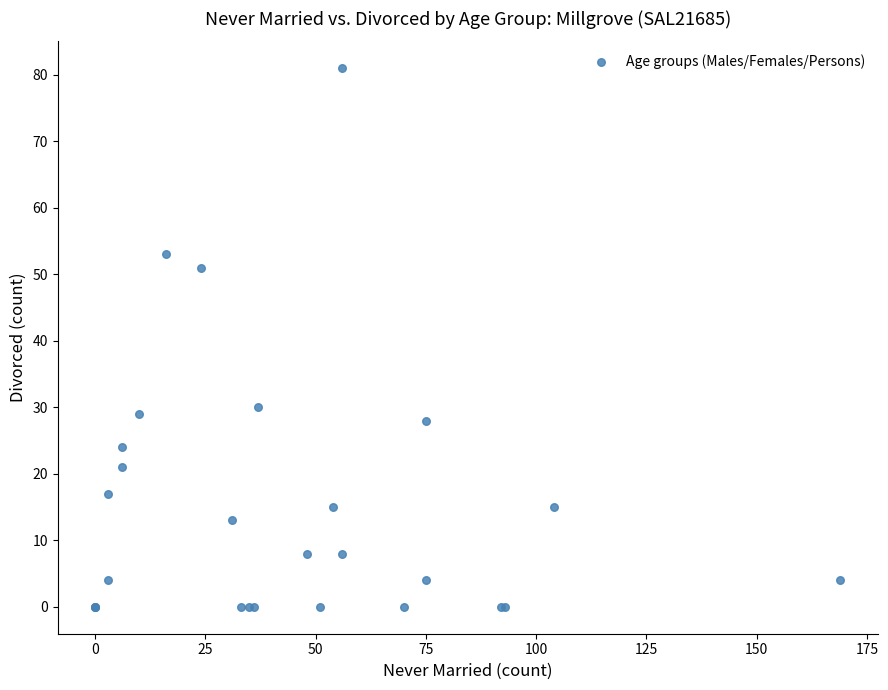

What Y value in the scatter plot is closest to 40?

30